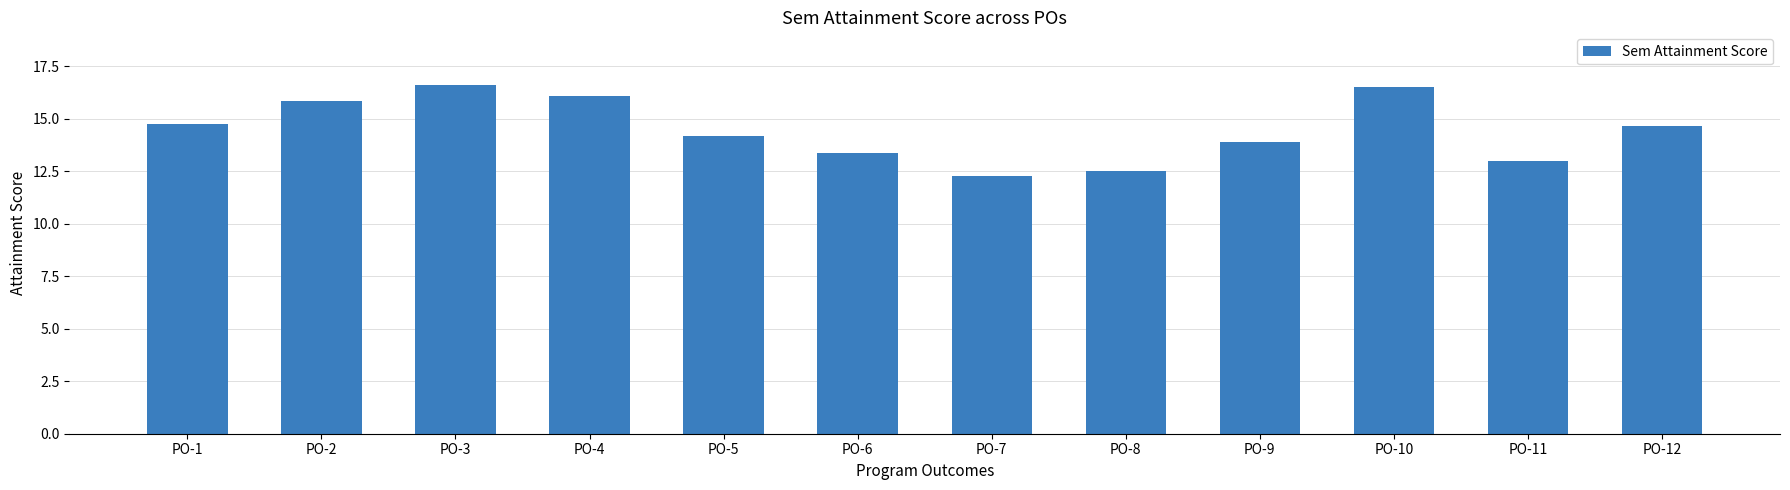

What is the minimum value shown in the chart?

12.3